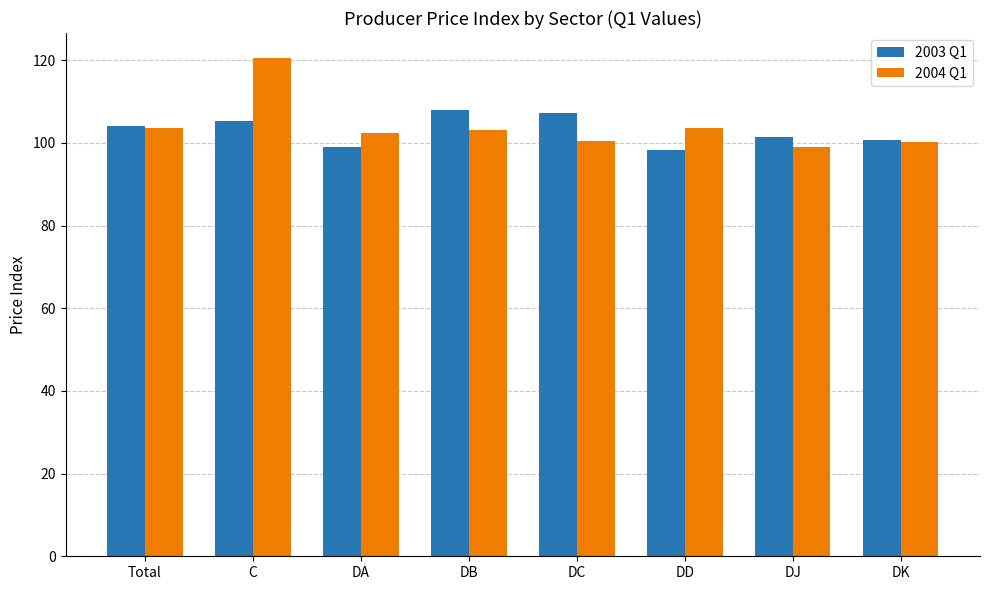

Which series has the largest range (max minus min)?

2004 Q1